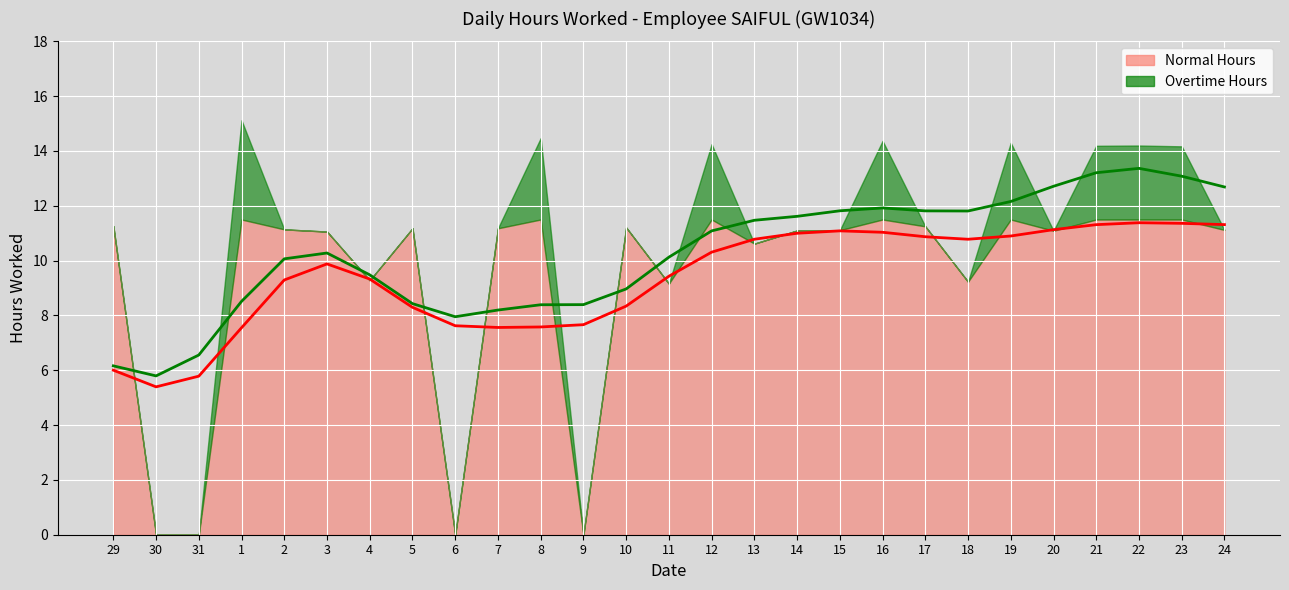

Which has a higher value, 1 or 29?

1